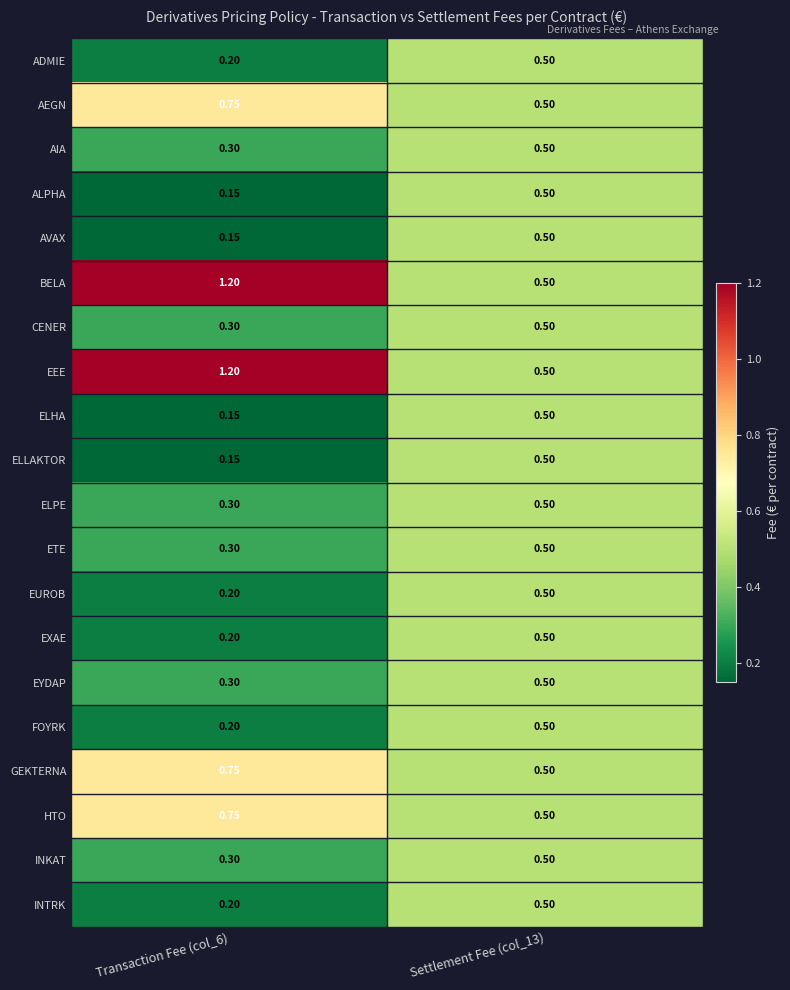

Is the value of ADMIE at Settlement Fee (col_13) greater than the value of INTRK at Transaction Fee (col_6)?

Yes